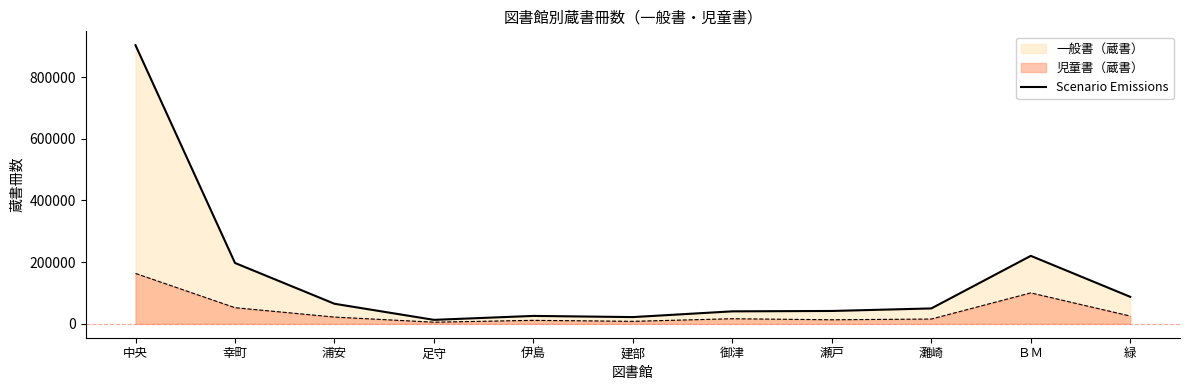

What is the greatest value displayed?

903411